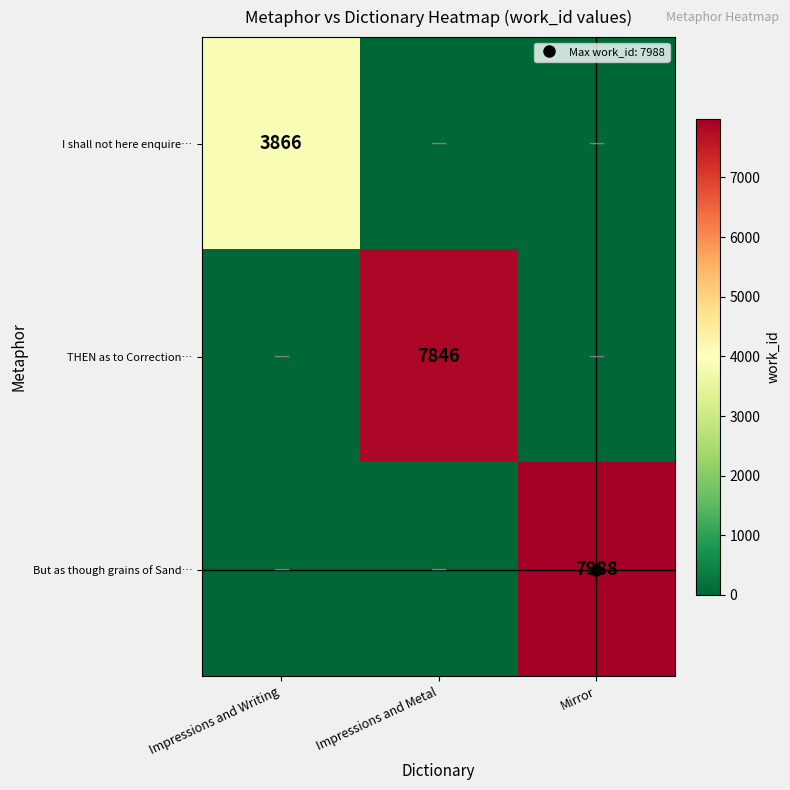

Is it true that THEN as to Correction… equals 7846 at Impressions and Metal?

True